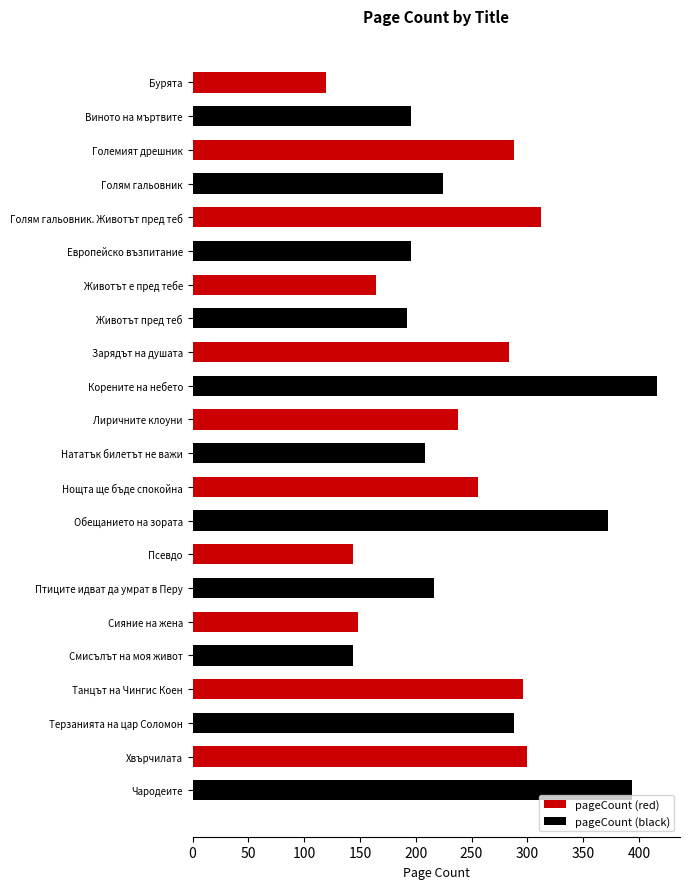

What is the sum of all pageCount (red) values?

2550